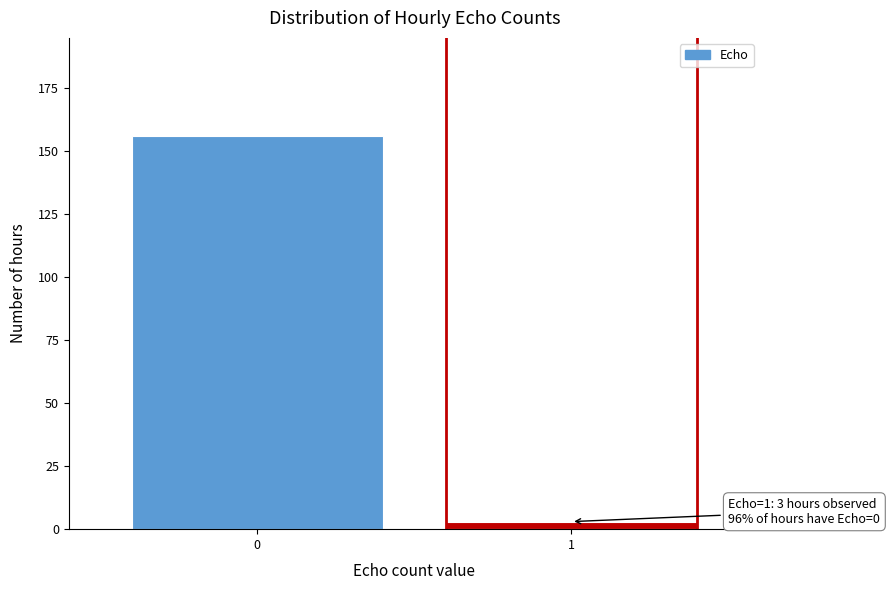

Reading right to left, extract all data points from this chart.

3	156